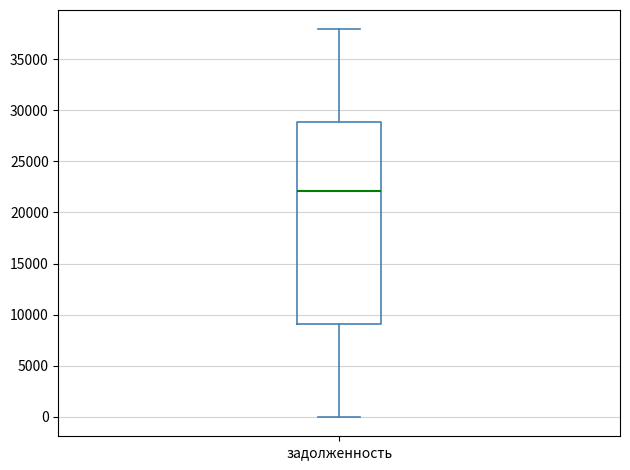

Where does the median line of the box for задолженность sit on the y-axis? The values are not printed on the chart, so give them approximately, as read against the axis.

22000